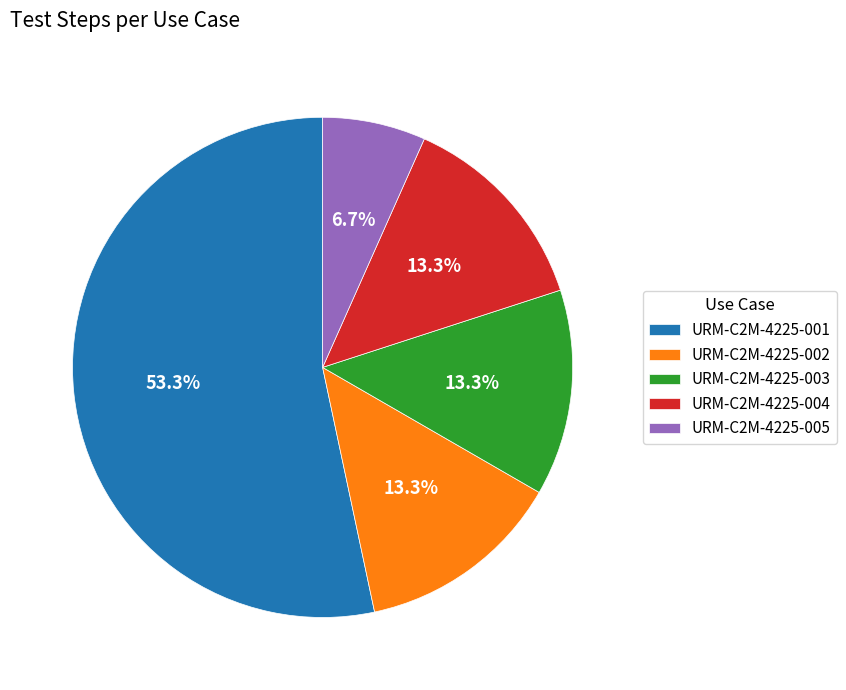

To the nearest percent, what is the difference between the URM-C2M-4225-001 and URM-C2M-4225-005 slice percentages?

47%